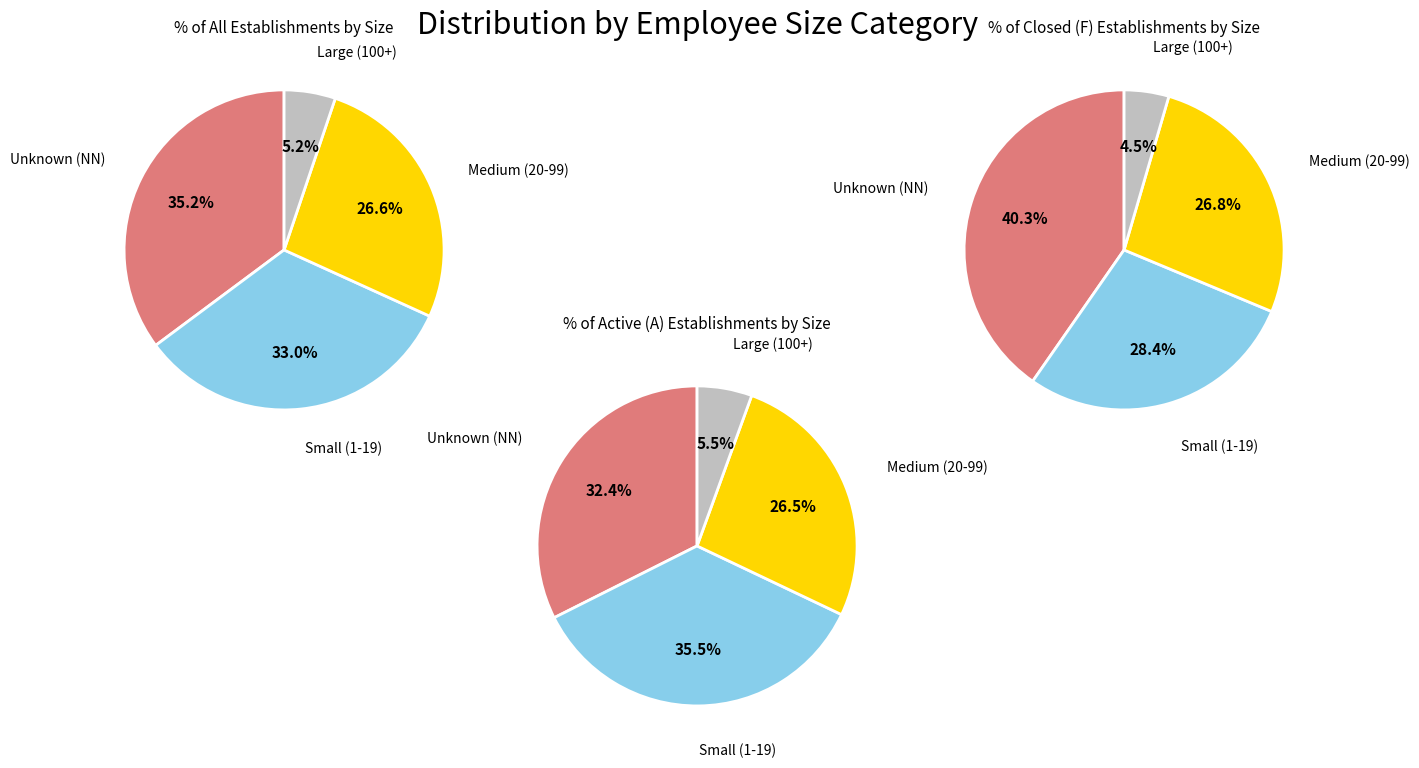

The NN slice represents 35% of the pie. True or false?

True